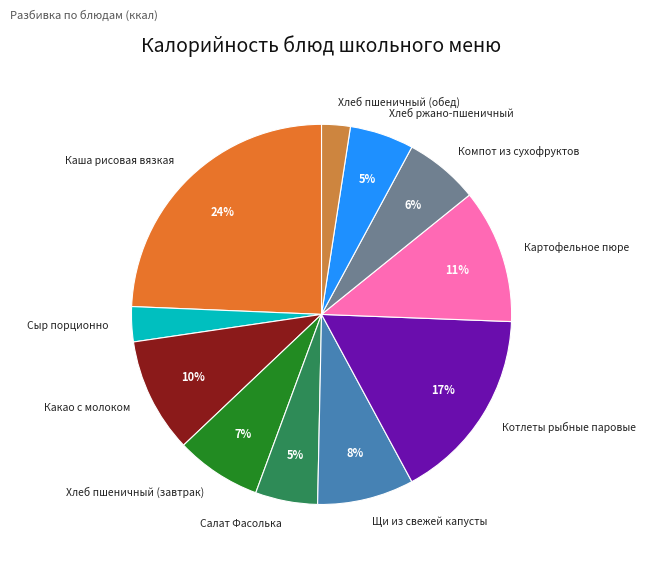

How many segments does this pie chart have?

11